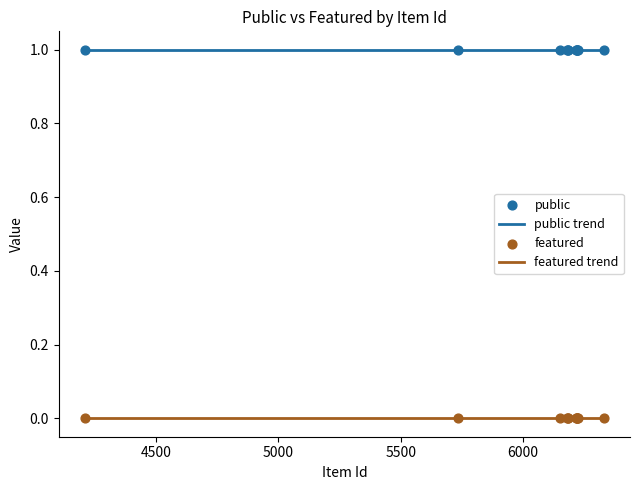

Which series has the largest Y range (max minus min)?

public